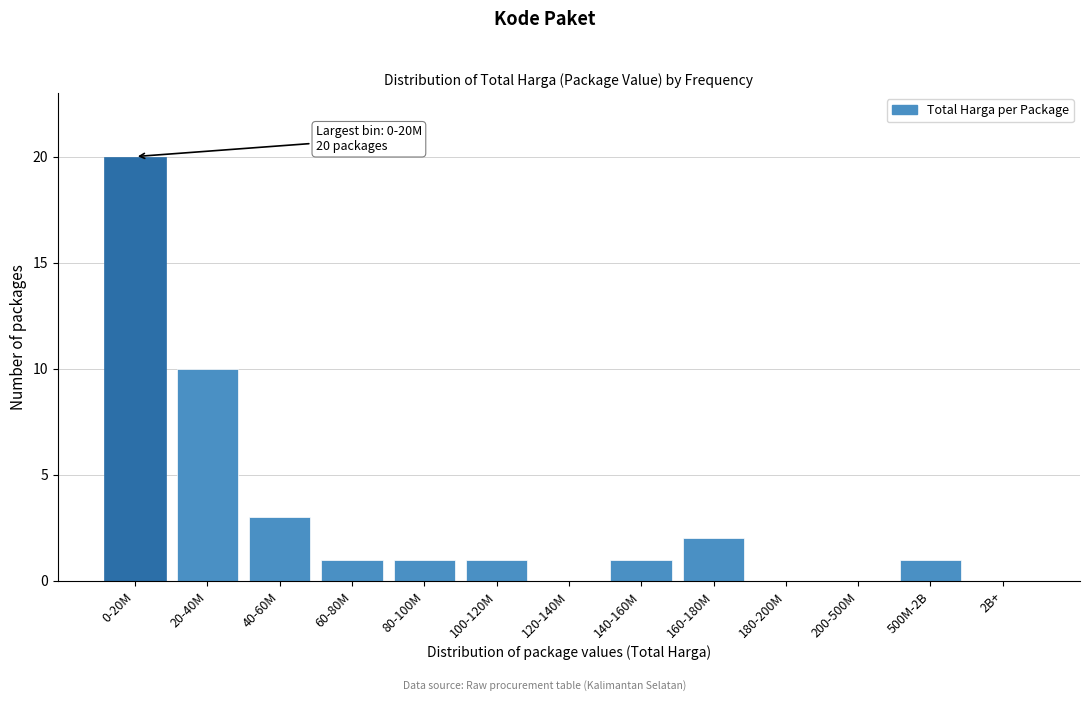

Reading left to right, list all the values displayed in this chart.

0-20M=20	20-40M=10	40-60M=3	60-80M=1	80-100M=1	100-120M=1	120-140M=0	140-160M=1	160-180M=2	180-200M=0	200-500M=0	500M-2B=1	2B+=0